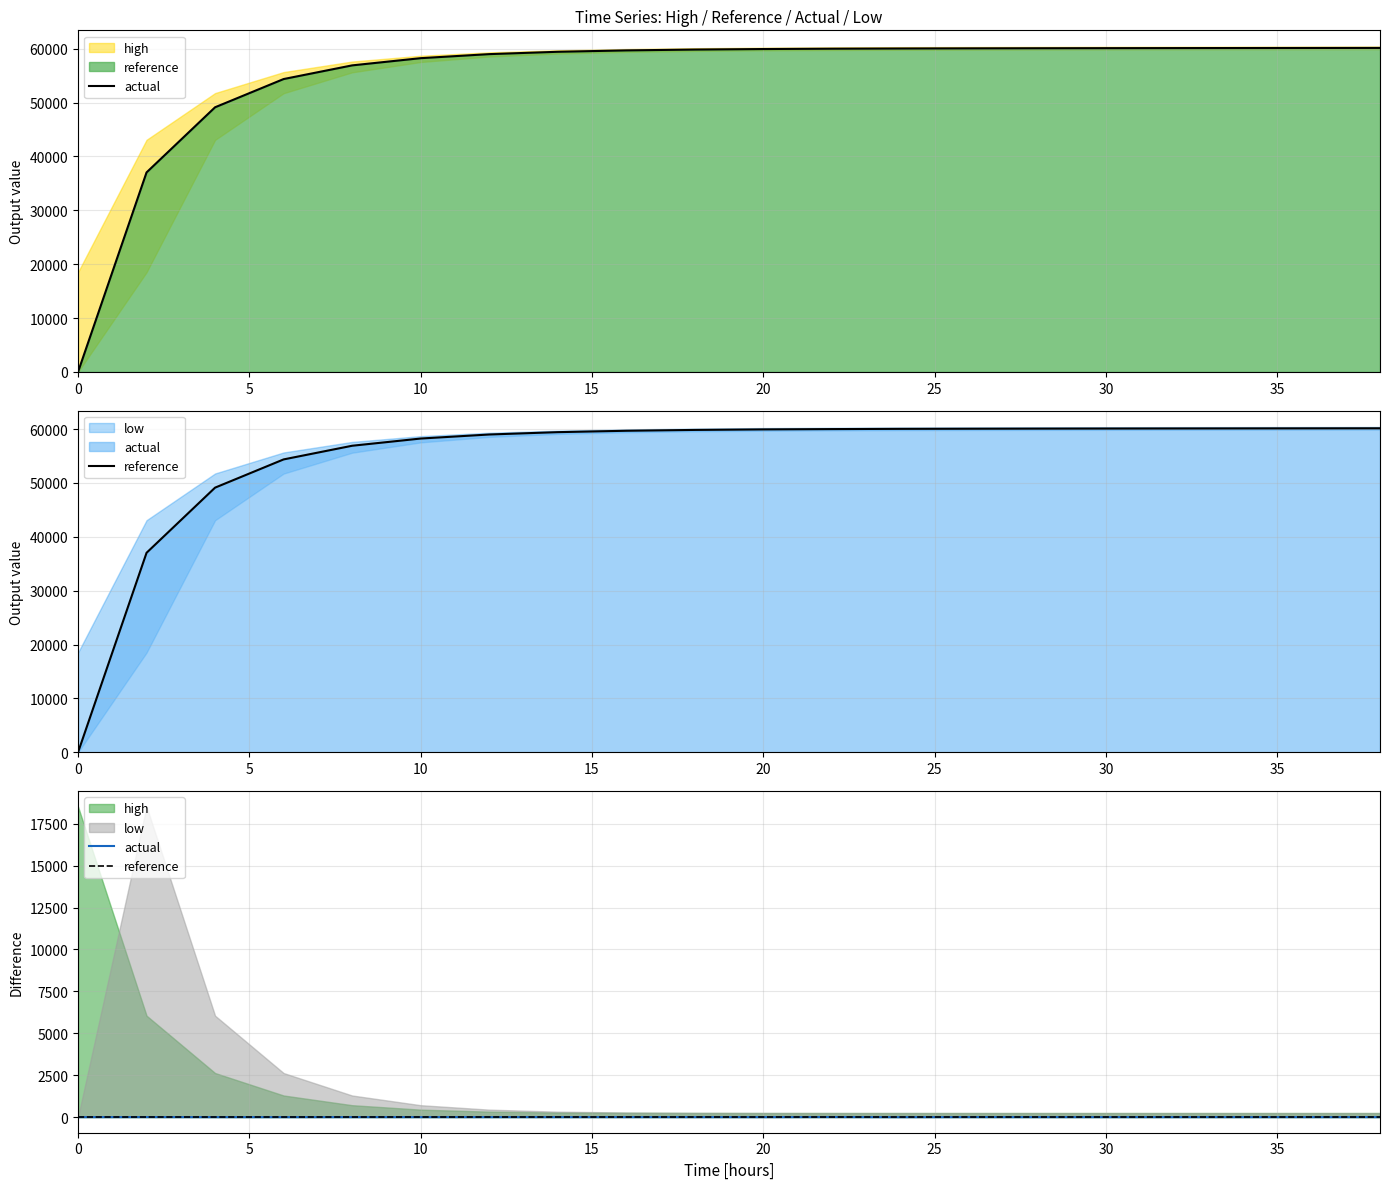

Reading left to right, what are all the values shown in this chart?

actual: 0.0	2.6	-0.2	-1.1	0.4	0.3	0.1	-0.0	0.5	0.0	-0.5	4.3	-2.8	1.4	0.2	0.2	0.2	0.2	0.2	0.2
reference: 0.0	0.0	0.0	0.0	0.0	0.0	0.0	0.0	0.0	0.0	0.0	0.0	0.0	0.0	0.0	0.0	0.0	0.0	0.0	0.0